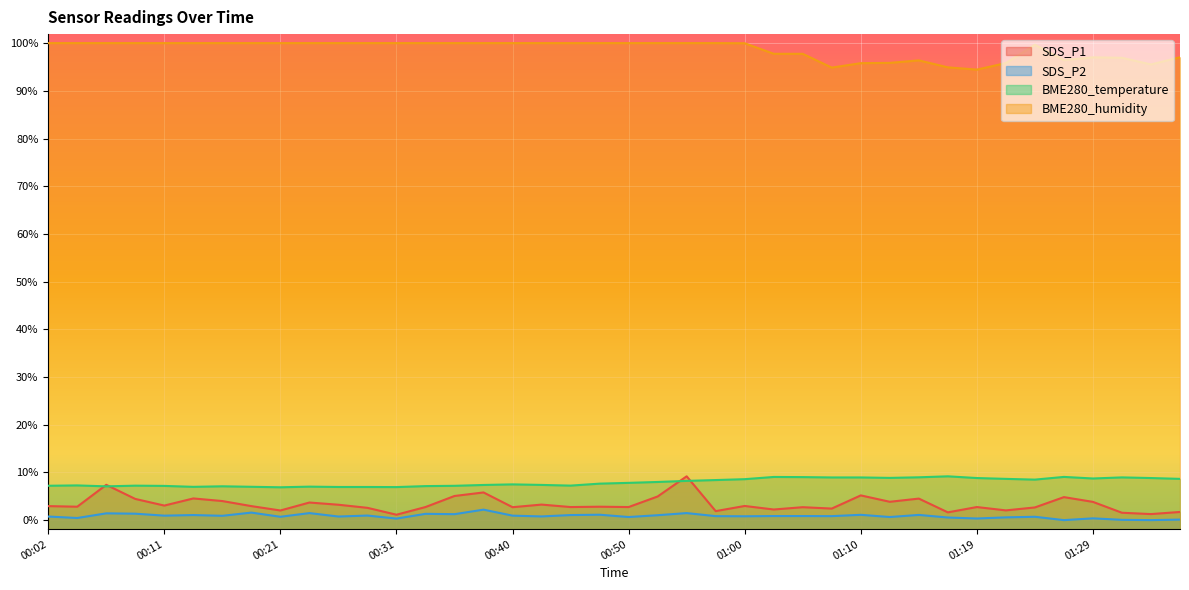

Which series has the largest total across all categories?

BME280_humidity